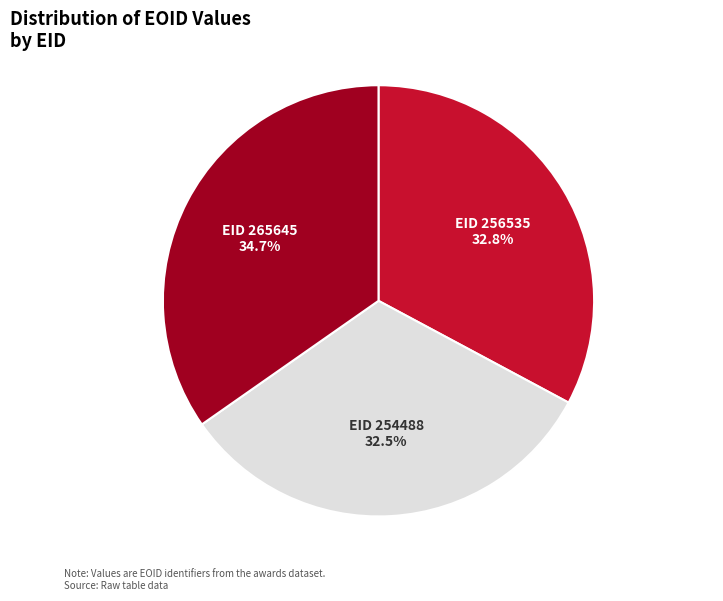

Does any single category account for the majority?

No